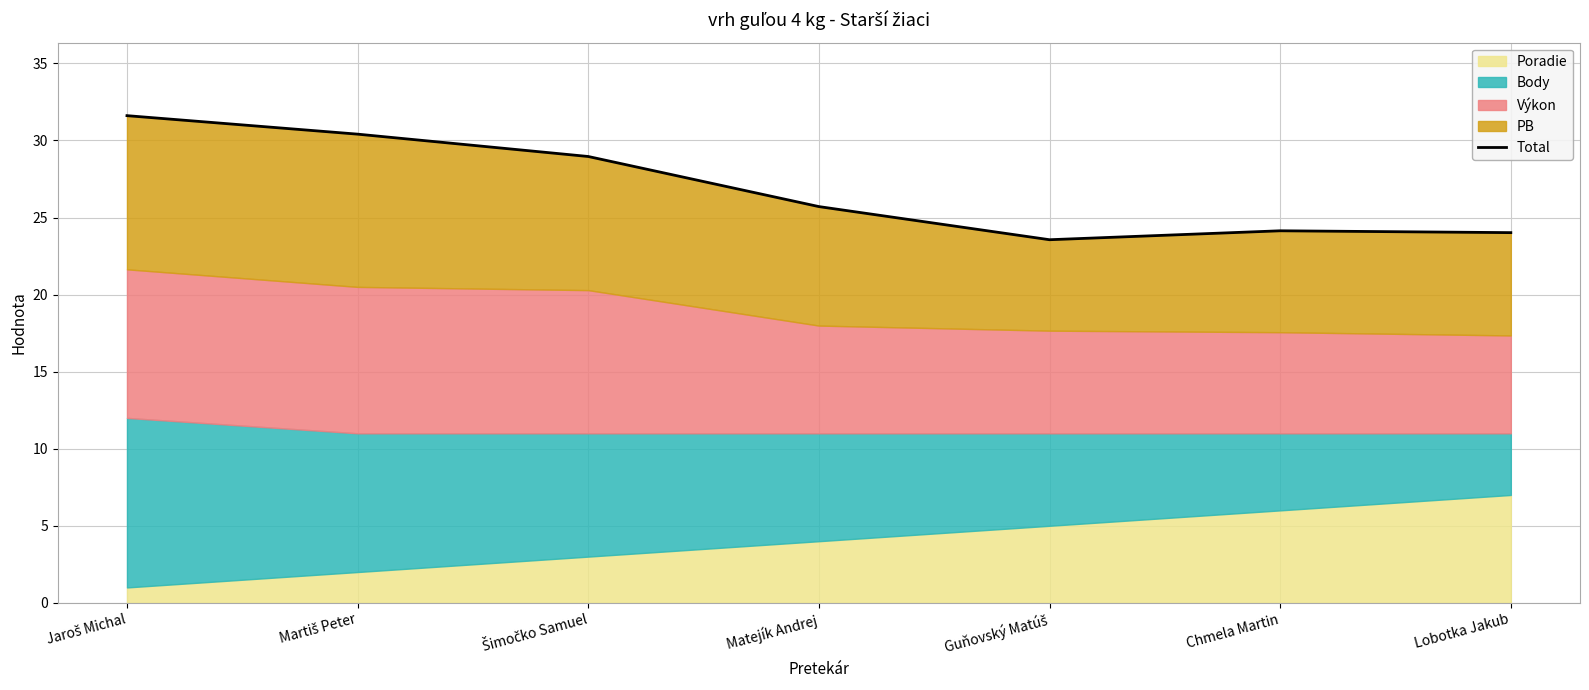

The value at Jaroš Michal is 47.8. True or false?

False